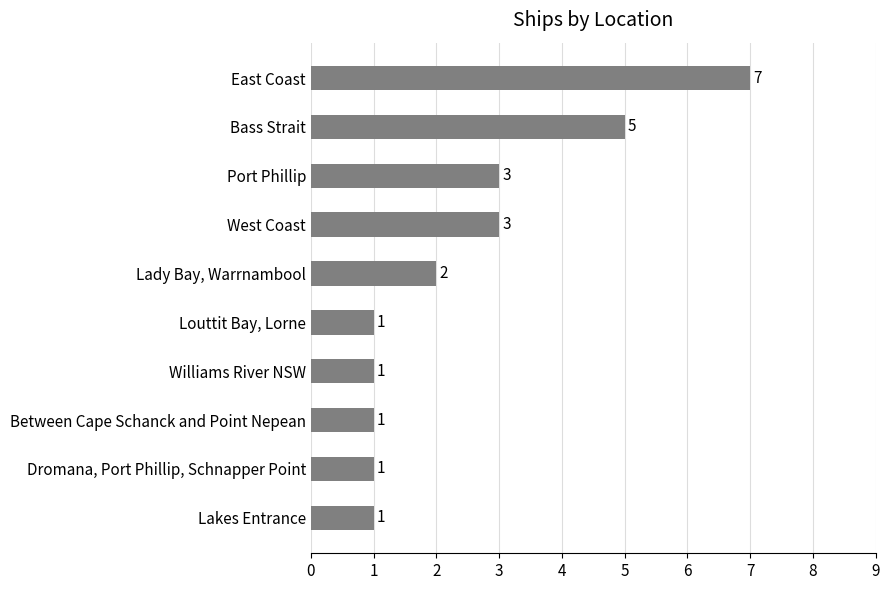

Which has a higher value, Between Cape Schanck and Point Nepean or West Coast?

West Coast